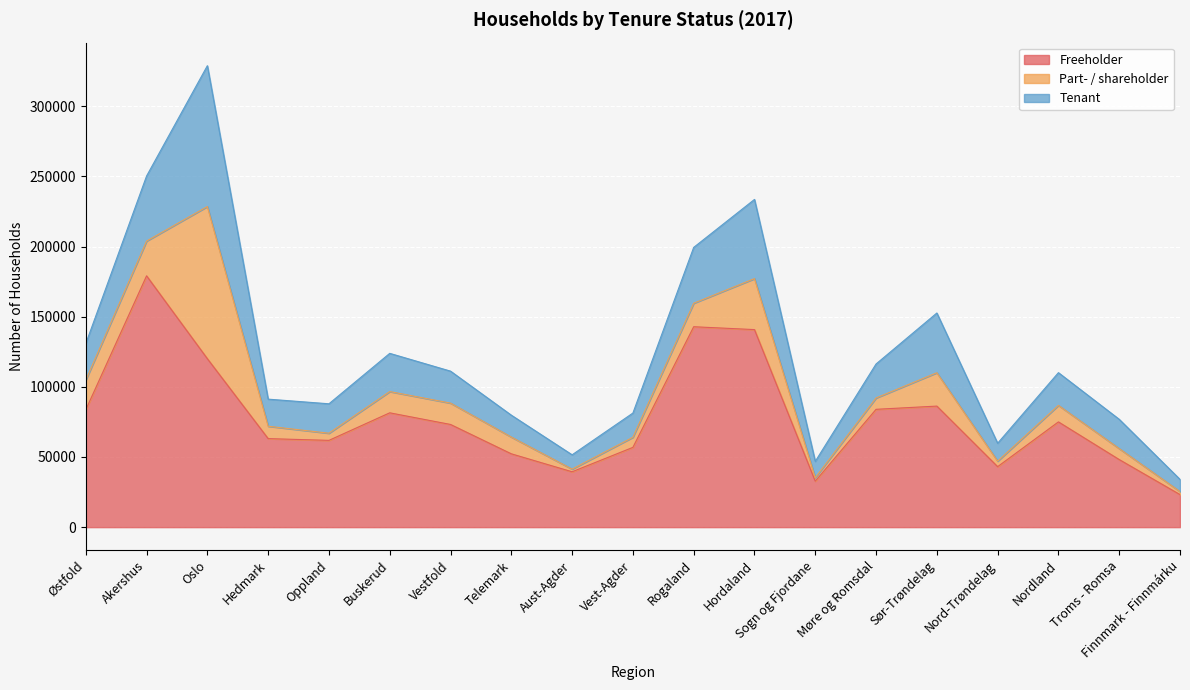

The Part- / shareholder series shows 9651 at Rogaland. True or false?

False